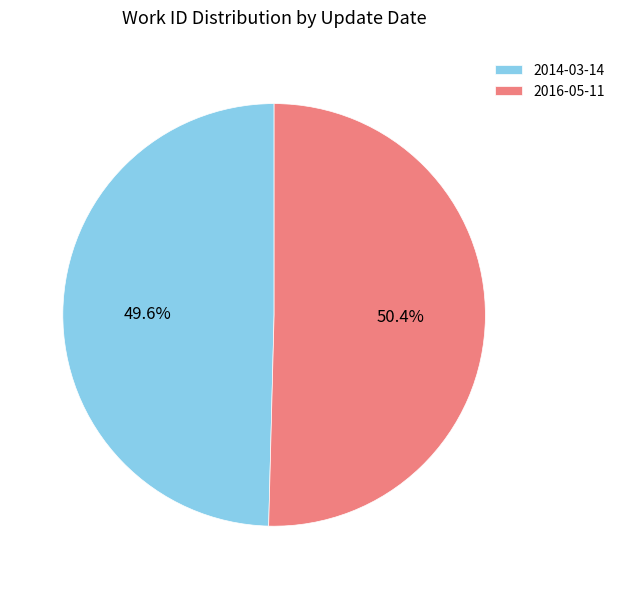

To the nearest percent, what portion does 2016-05-11 represent?

50%